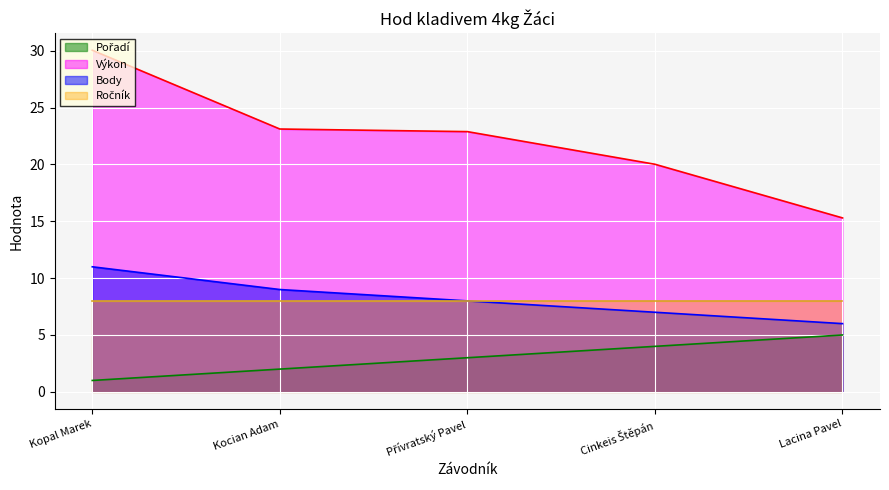

Which series changed the most between Přívratský Pavel and Cinkeis Štěpán?

Výkon